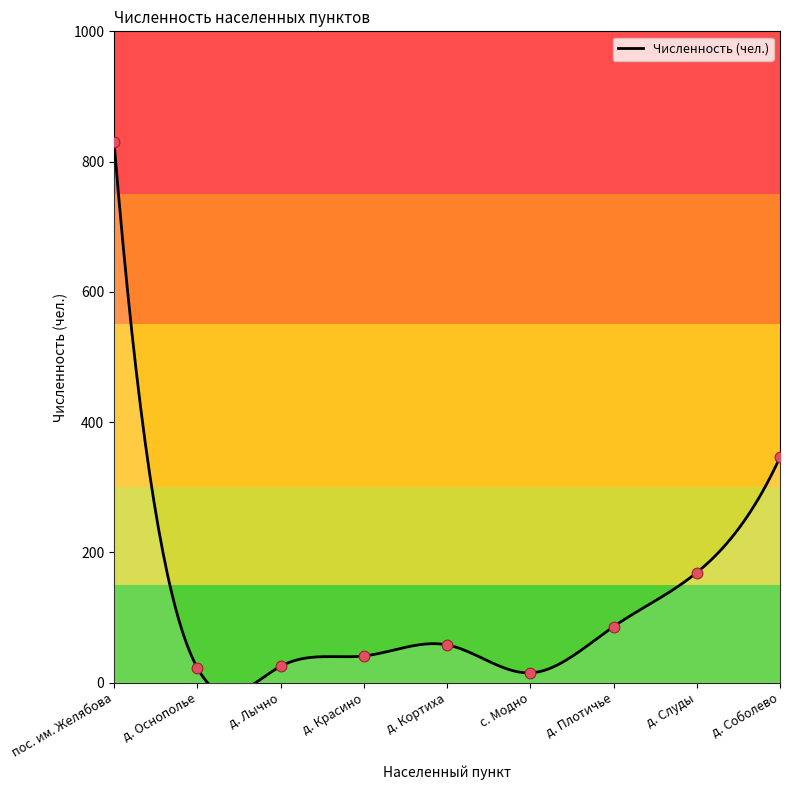

What is the change in value from д. Красино to д. Кортиха?

+17